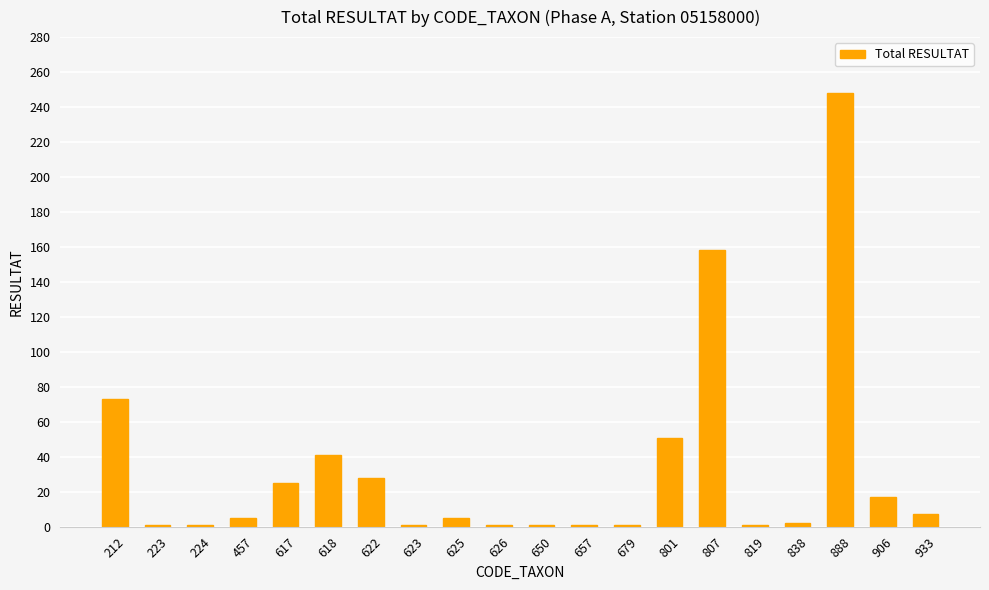

What is the average value?

33